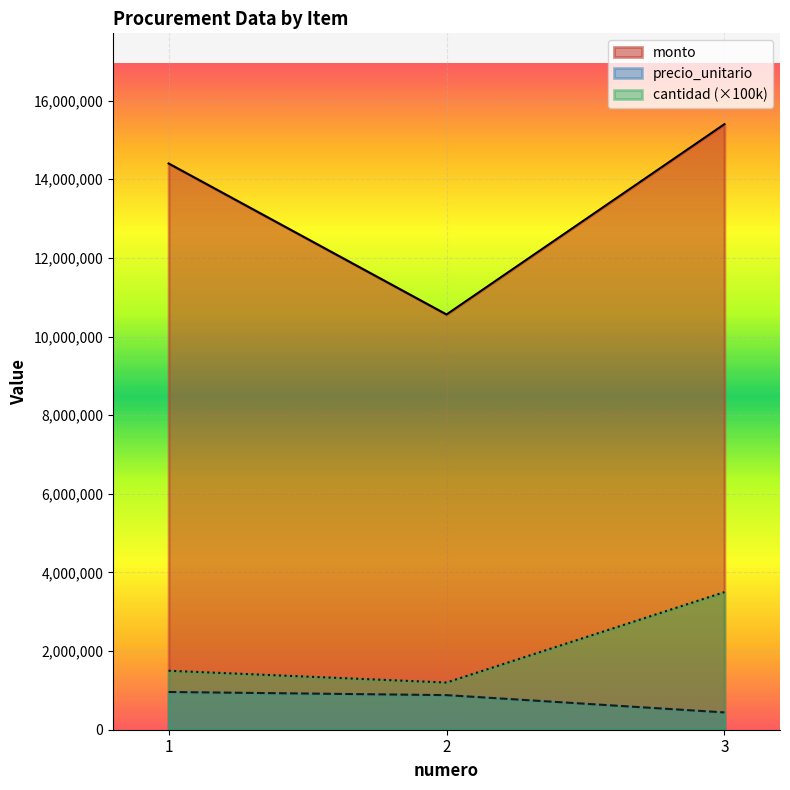

Between 1 and 2, which series saw the biggest shift?

monto